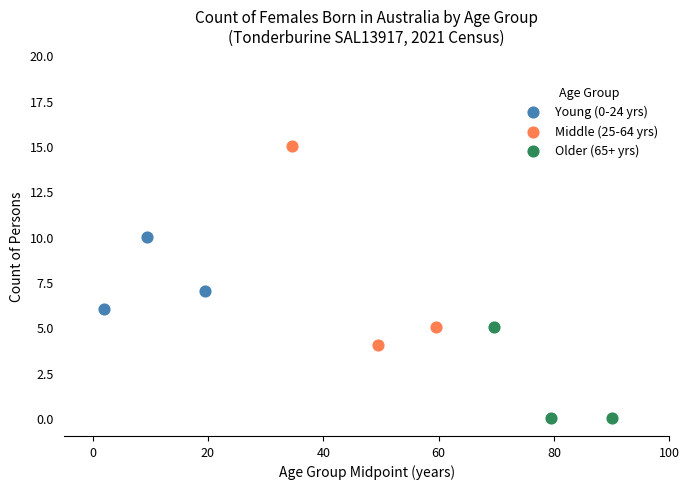

Which series contains the highest Y value?

Middle (25-64 yrs)